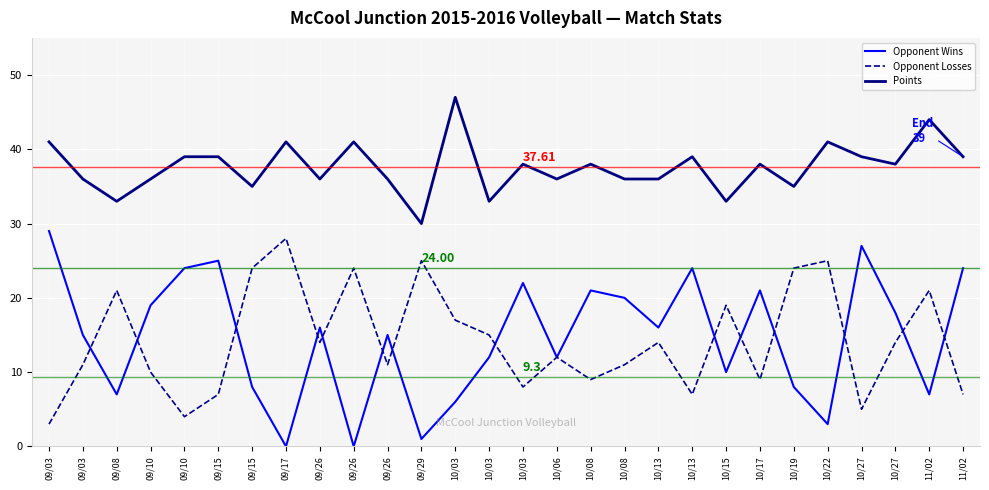

Between 10/27 and 10/19, which is larger?

10/27